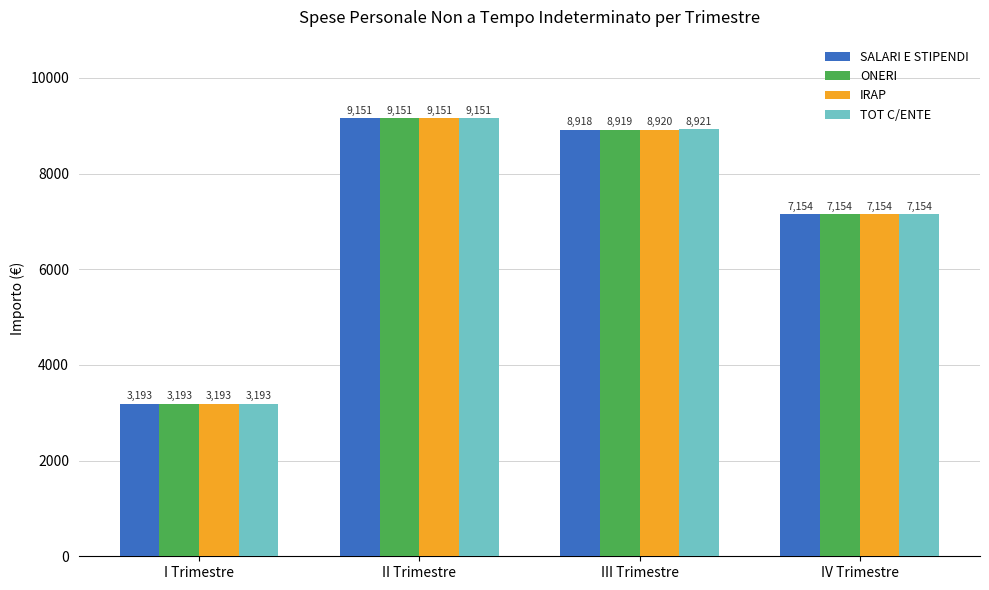

What is the highest value of the ONERI series?

9150.9